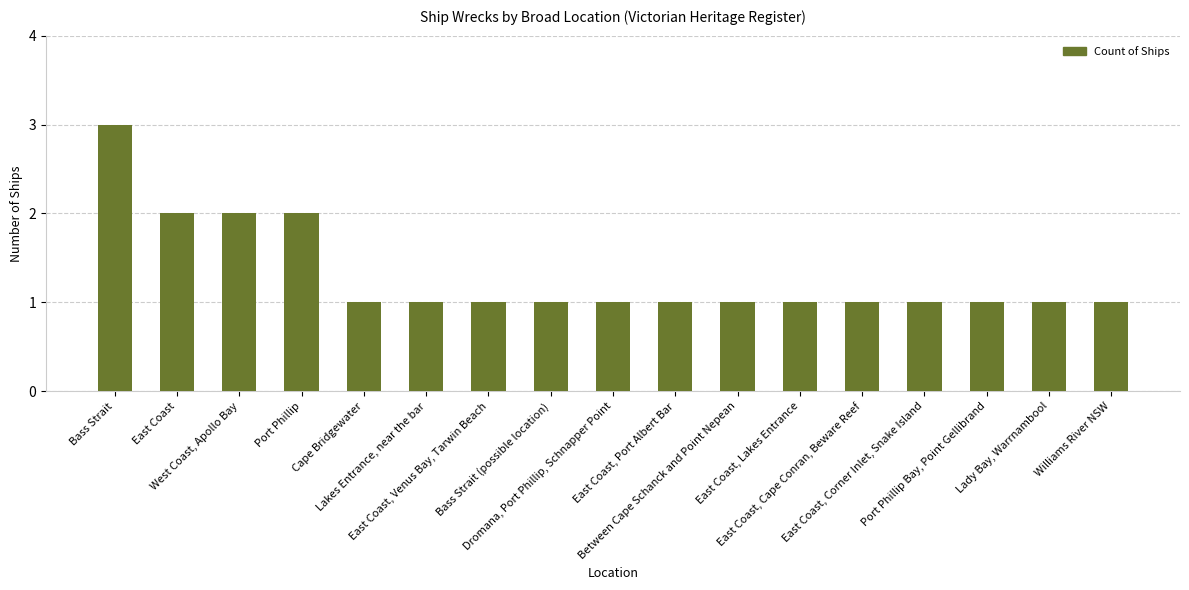

What position from the right is East Coast, Cape Conran, Beware Reef?

5